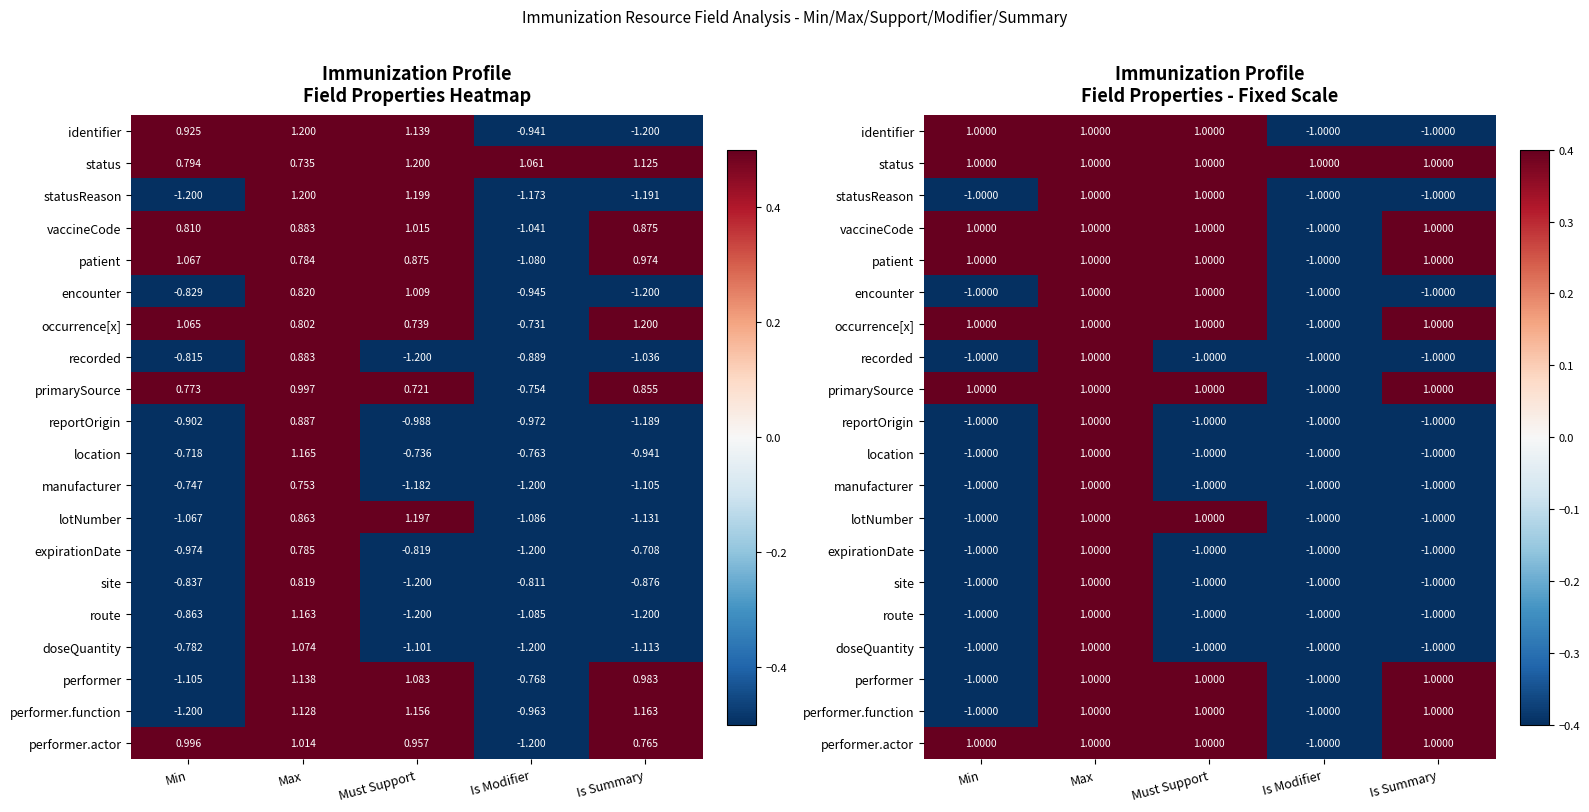

Count the statusReason values in the range -1 to 1.

5